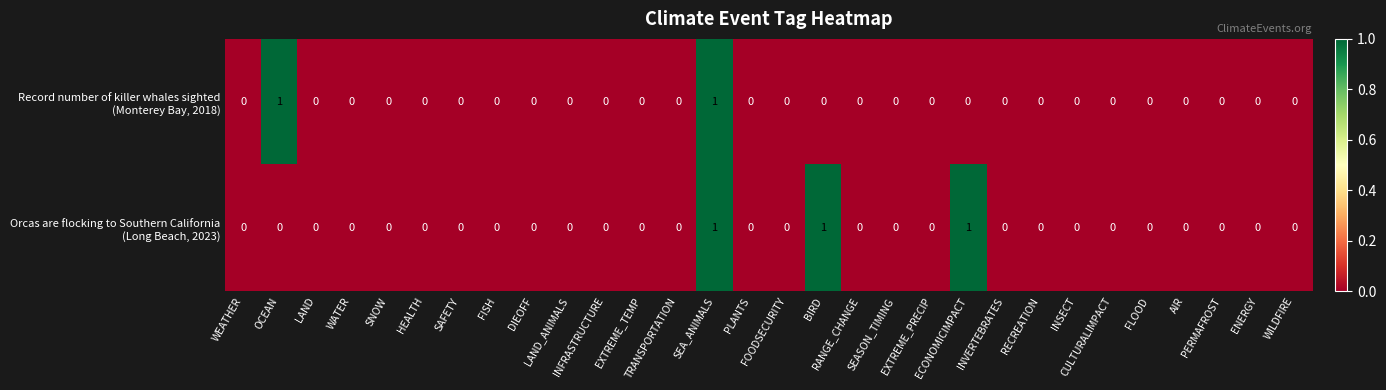

At ECONOMICIMPACT, list the series in order from largest to smallest.

Orcas are flocking to Southern California (Long Beach, 2023), Record number of killer whales sighted (Monterey Bay, 2018)